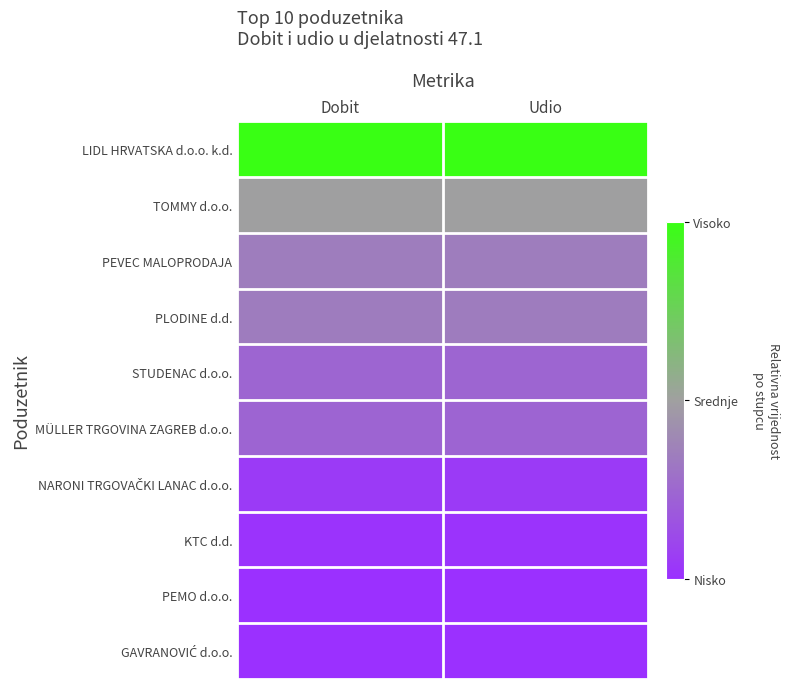

At Udio, list the series in order from smallest to largest.

GAVRANOVIĆ d.o.o., PEMO d.o.o., KTC d.d., NARONI TRGOVAČKI LANAC d.o.o., MÜLLER TRGOVINA ZAGREB d.o.o., STUDENAC d.o.o., PLODINE d.d., PEVEC MALOPRODAJA, TOMMY d.o.o., LIDL HRVATSKA d.o.o. k.d.